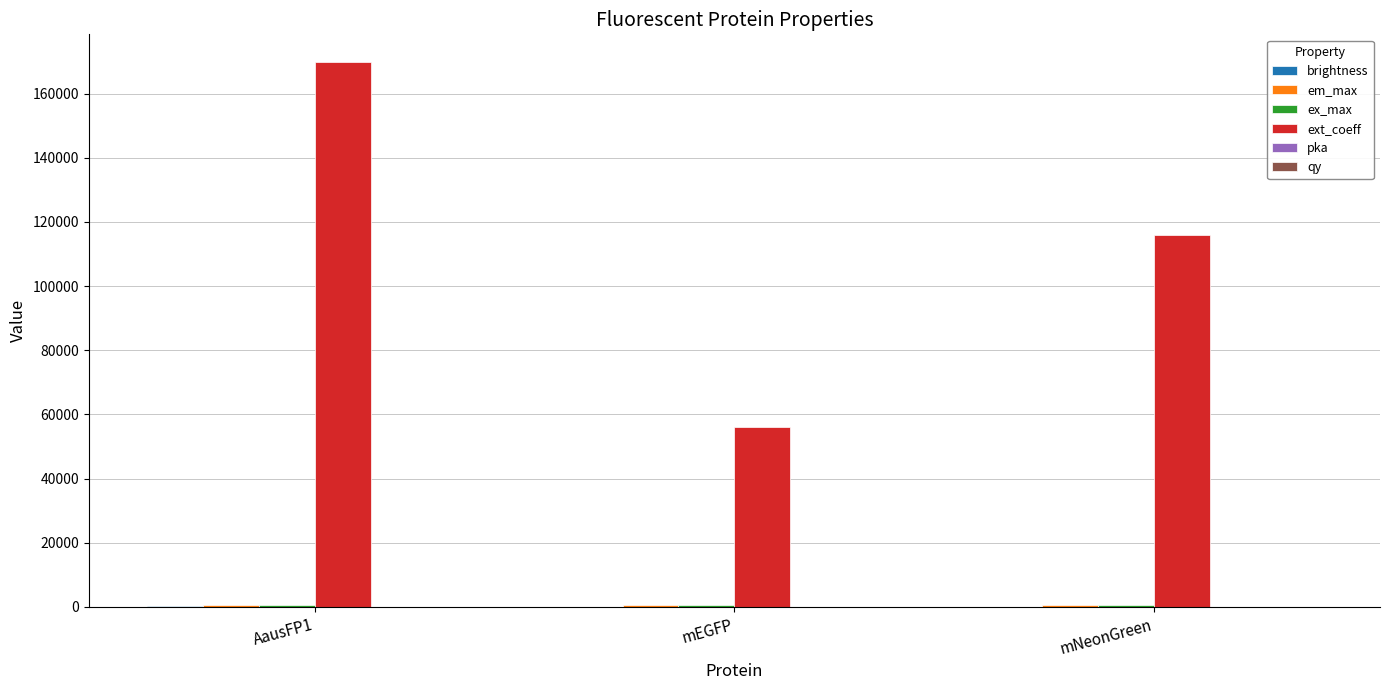

Between mEGFP and mNeonGreen, which series saw the biggest shift?

ext_coeff